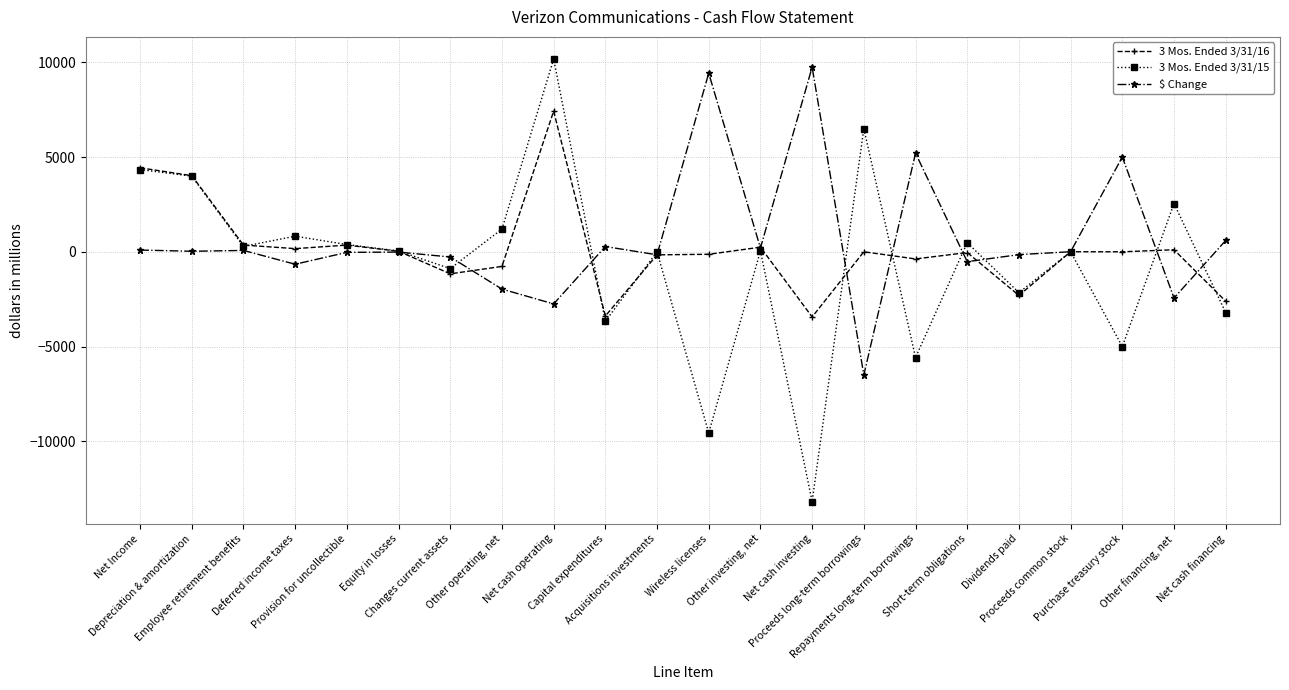

Which series has the widest spread of values?

3 Mos. Ended 3/31/15